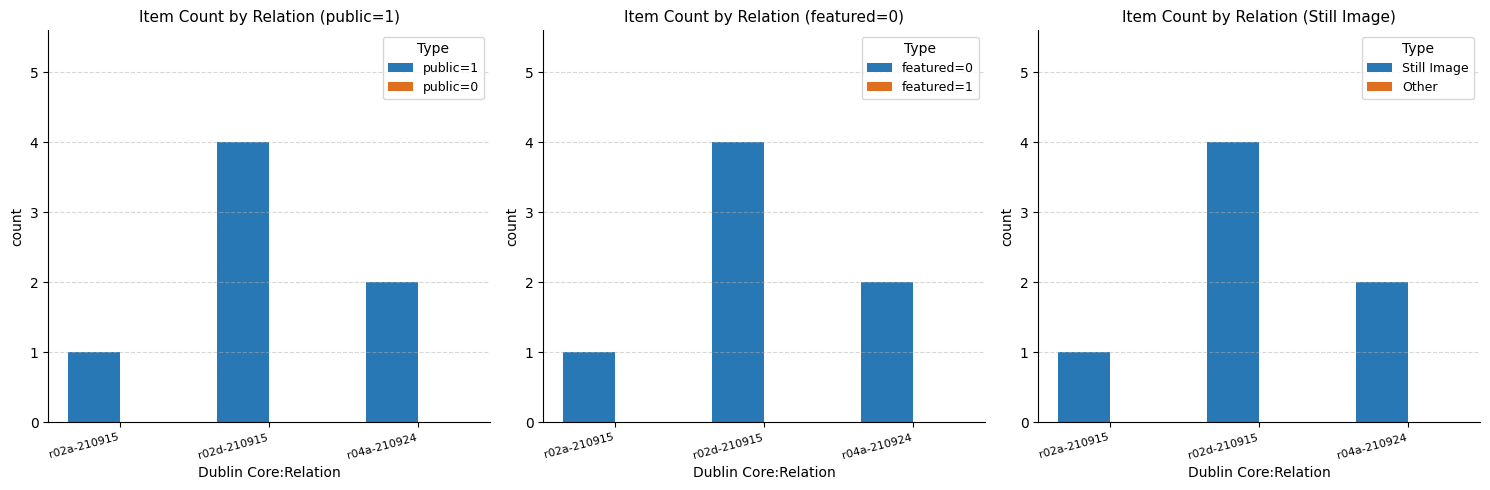

Rank the series at r02d-210915 from lowest to highest value.

public=0, featured=1, Other, public=1, featured=0, Still Image